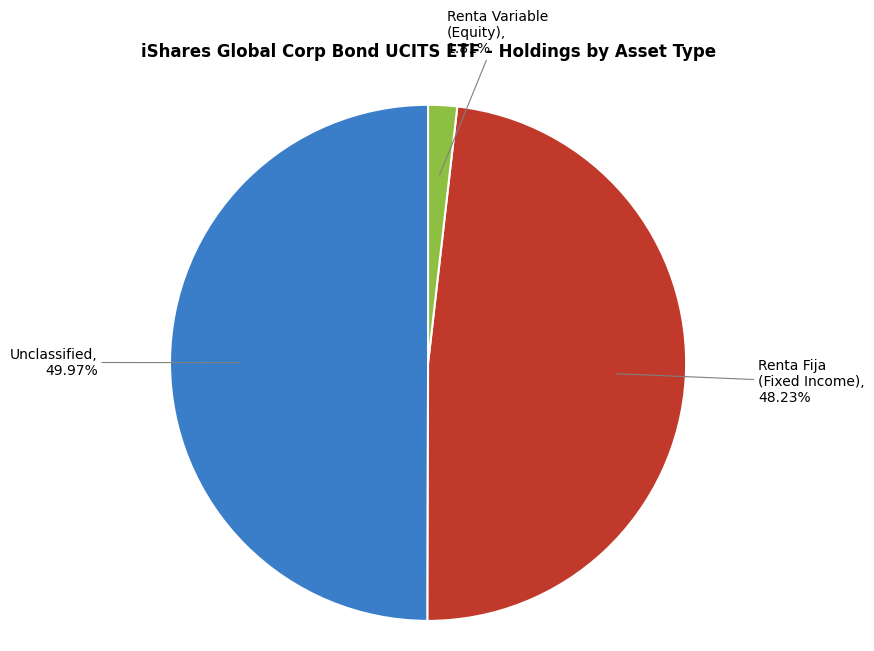

Count the number of slices in the pie.

3